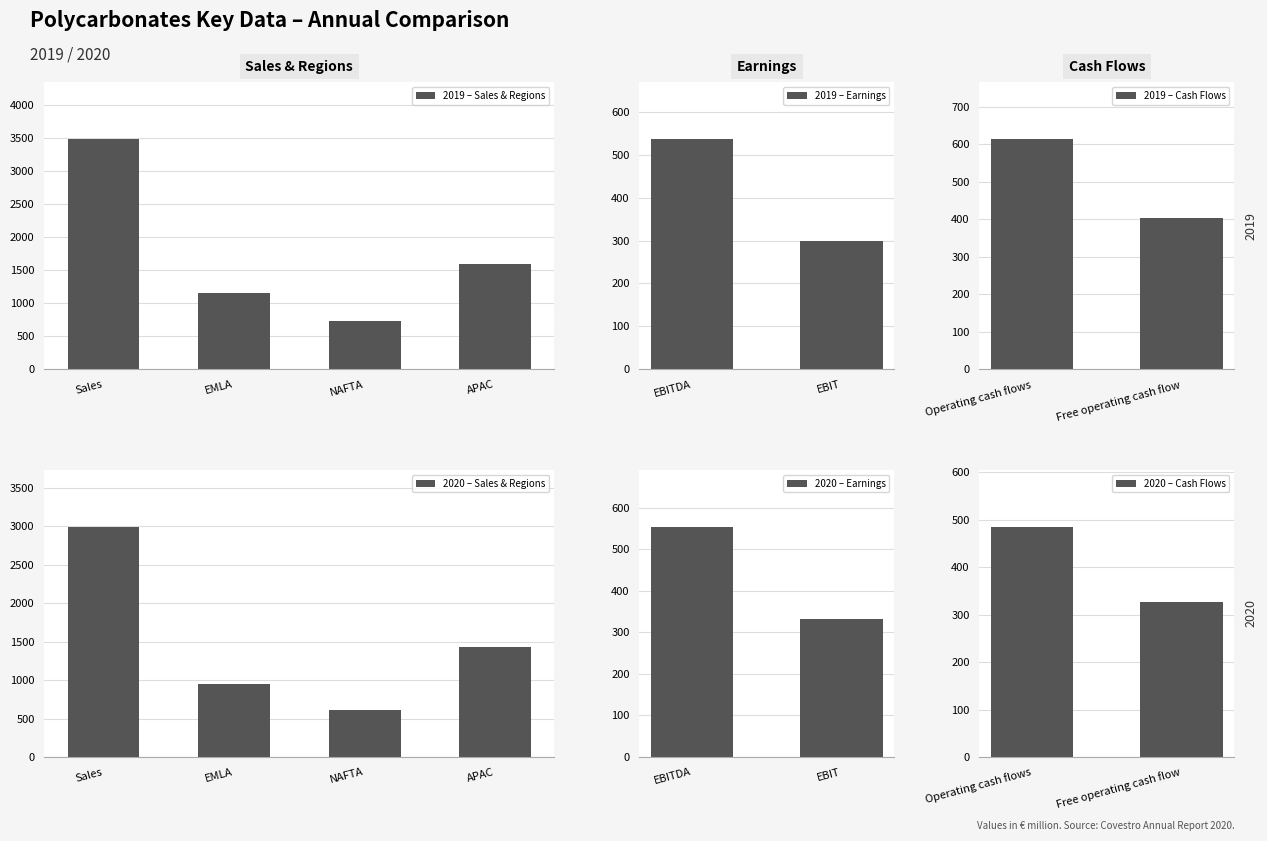

Reading left to right, list all the values displayed in this chart.

2019: Sales=3473	EMLA=1146	NAFTA=734	APAC=1593	EBITDA=536	EBIT=300	Operating cash flows=613	Free operating cash flow=404
2020: Sales=2985	EMLA=942	NAFTA=610	APAC=1433	EBITDA=553	EBIT=332	Operating cash flows=484	Free operating cash flow=327